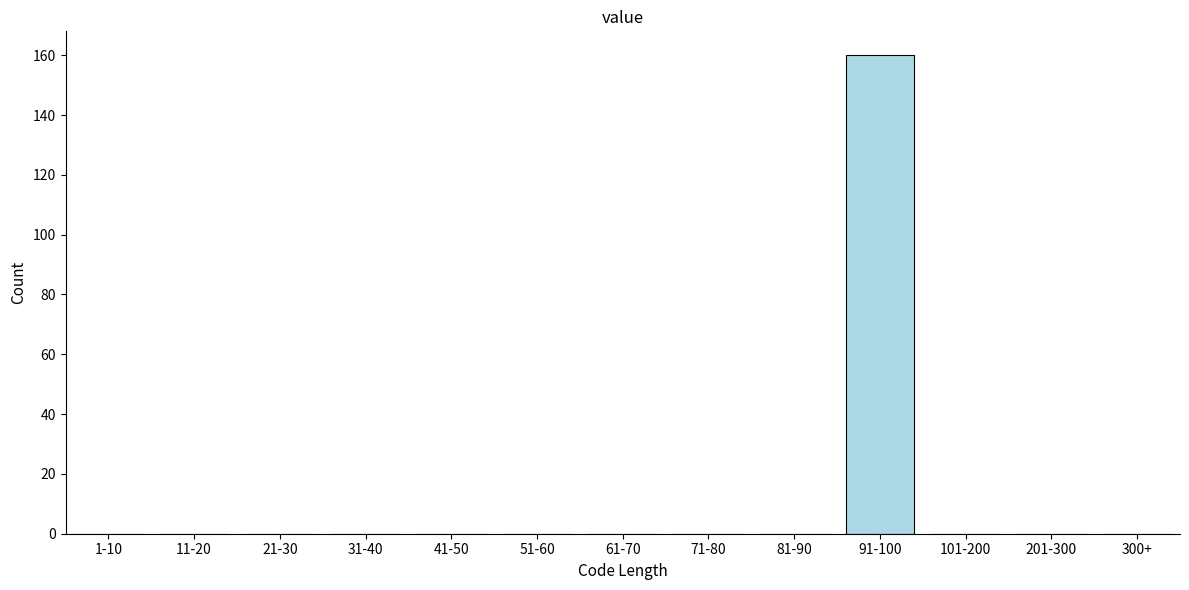

Reading left to right, list all the values displayed in this chart.

1-10=0	11-20=0	21-30=0	31-40=0	41-50=0	51-60=0	61-70=0	71-80=0	81-90=0	91-100=160	101-200=0	201-300=0	300+=0